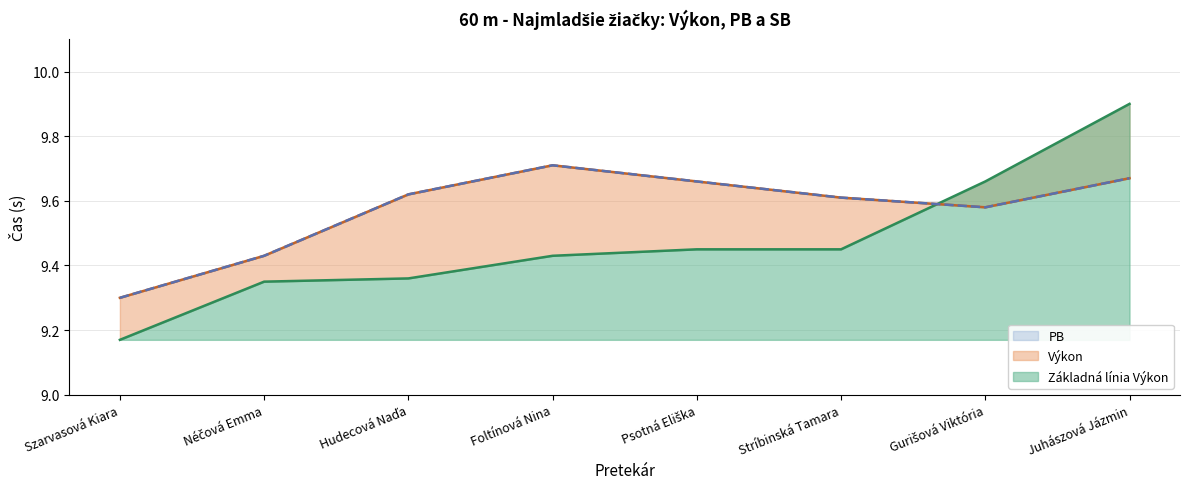

What is the label of the 5th point from the right?

Foltínová Nina